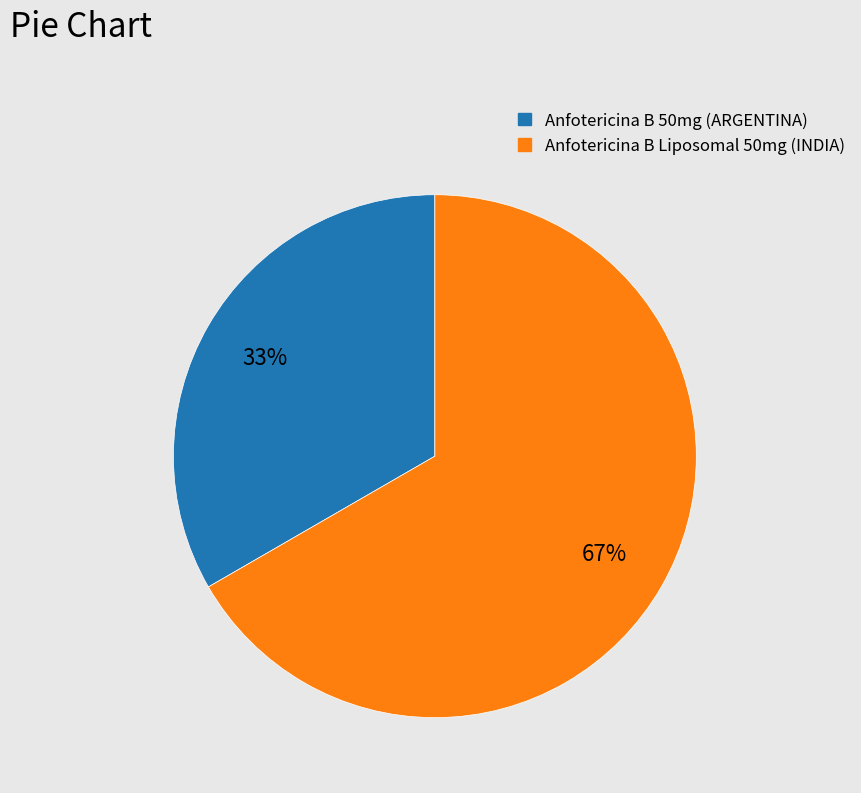

Is there a majority slice in this chart?

Yes